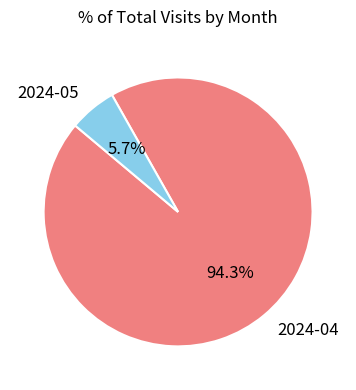

What percentage do 2024-04 and 2024-05 together represent?

100.0%